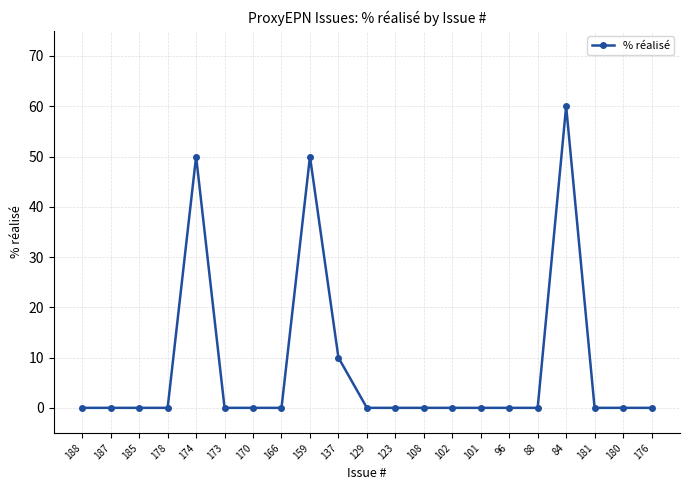

What is the average value?

8